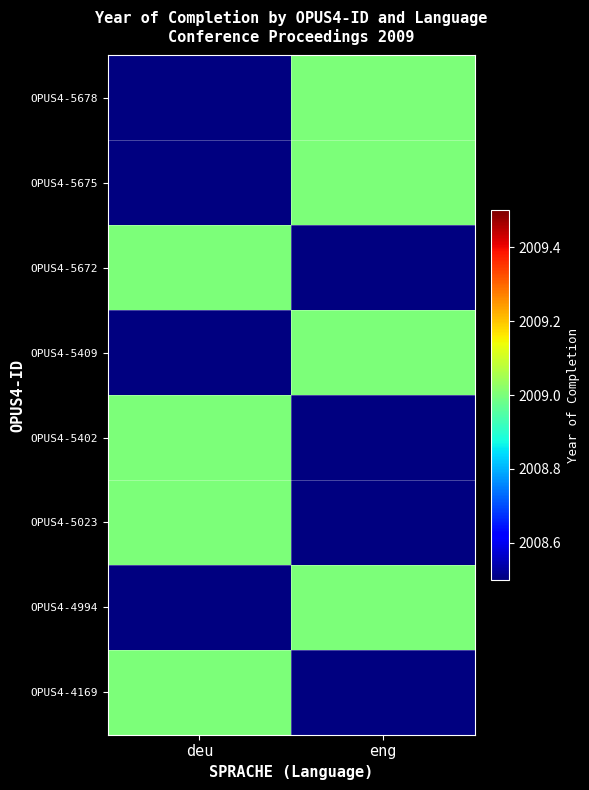

What is the maximum value for OPUS4-4169?

2009.0